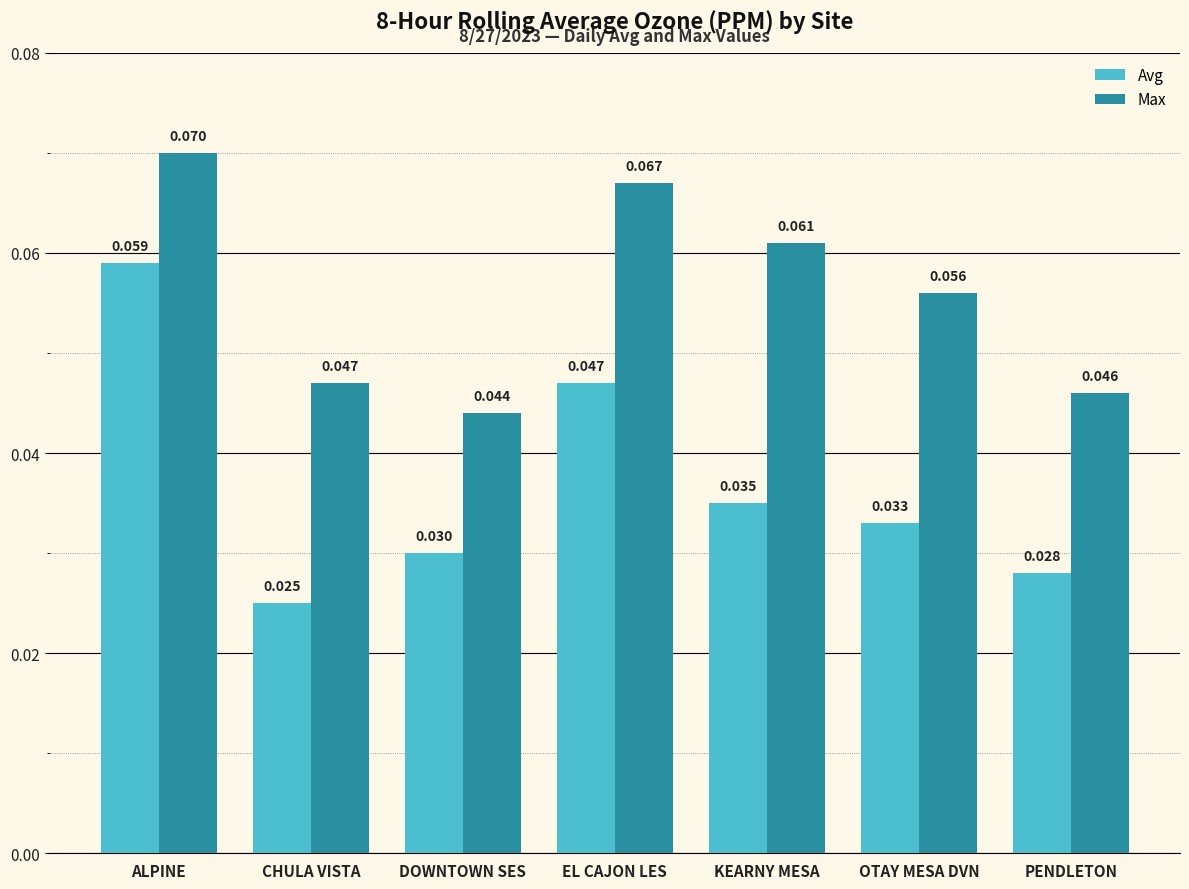

At which label does Avg reach its peak?

ALPINE